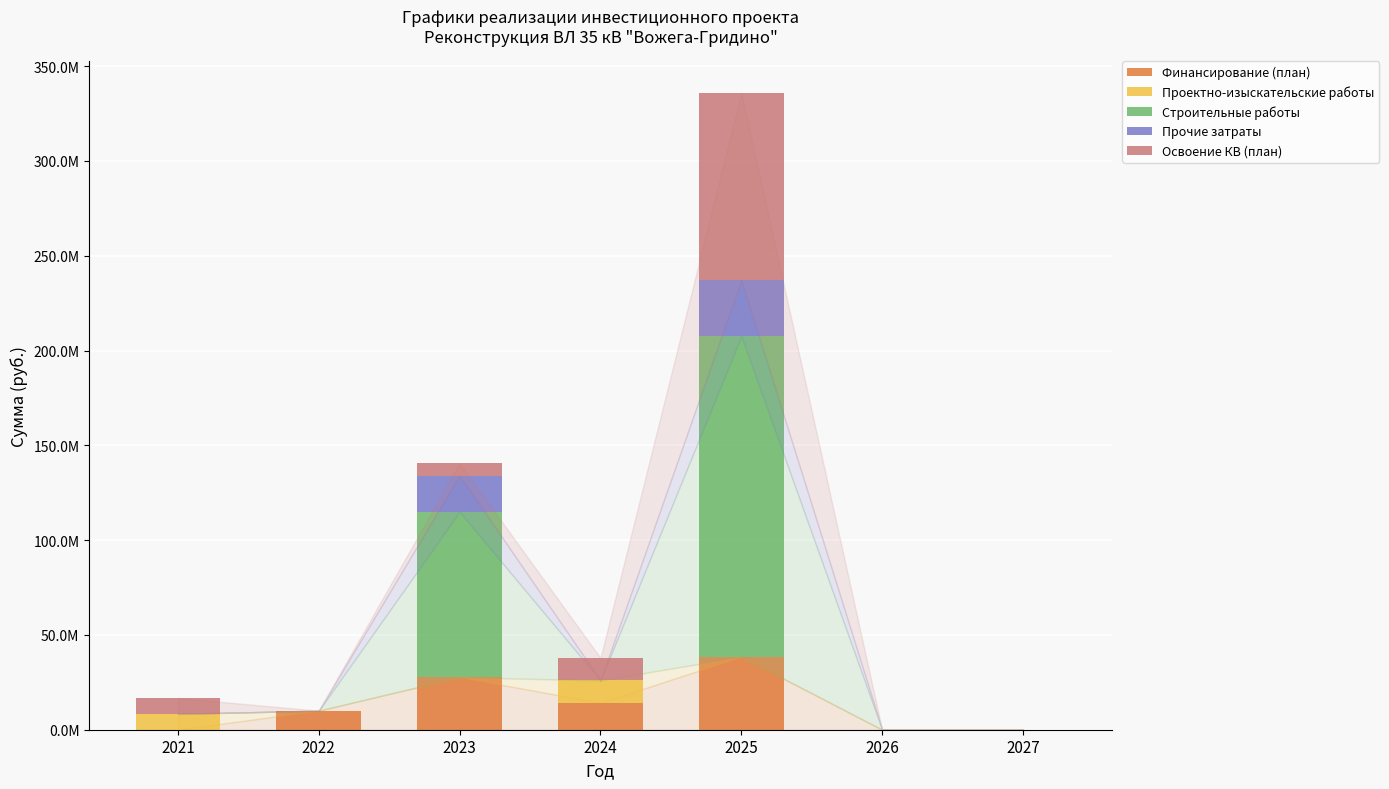

Are the bars horizontal?

No